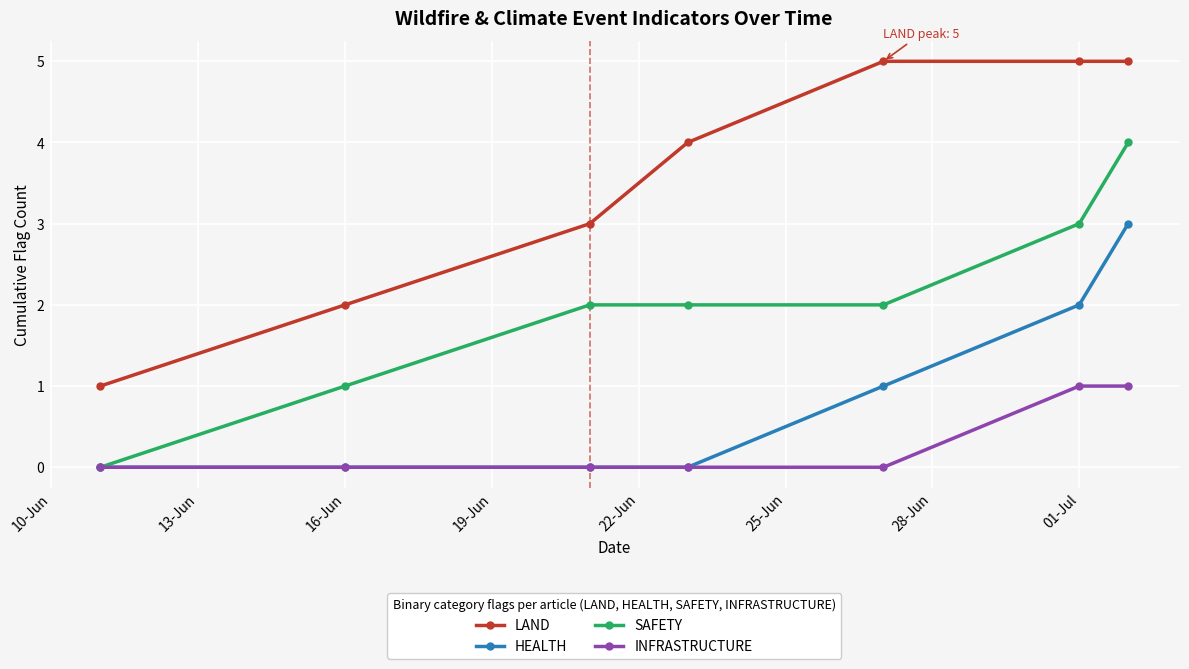

Rank the series by their average value, from lowest to highest.

INFRASTRUCTURE, HEALTH, SAFETY, LAND